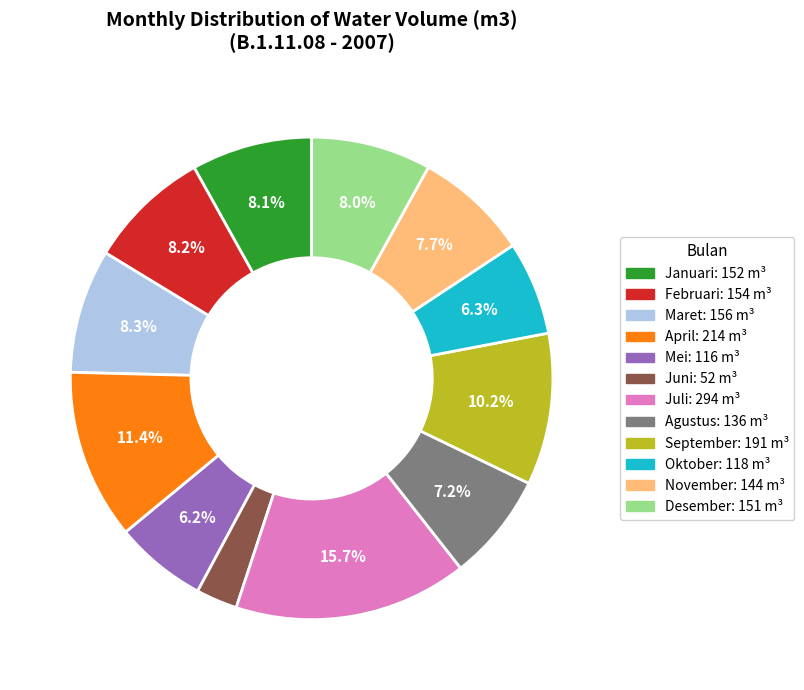

What is the ratio of the value at Februari to the value at Desember?

1.0